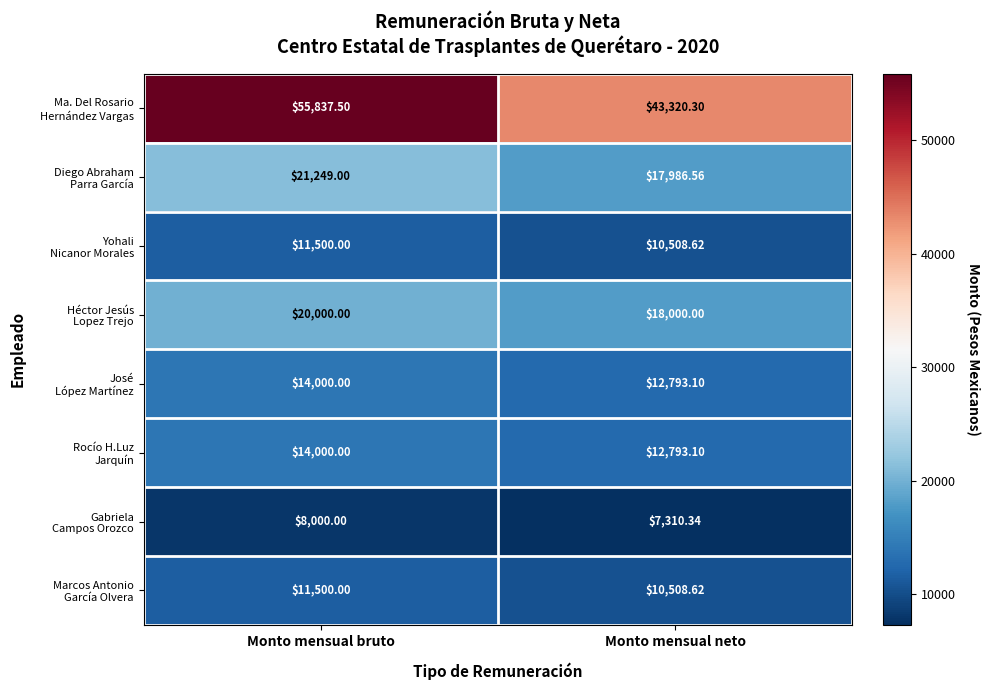

At which category is the sum across all series the highest?

Monto mensual bruto